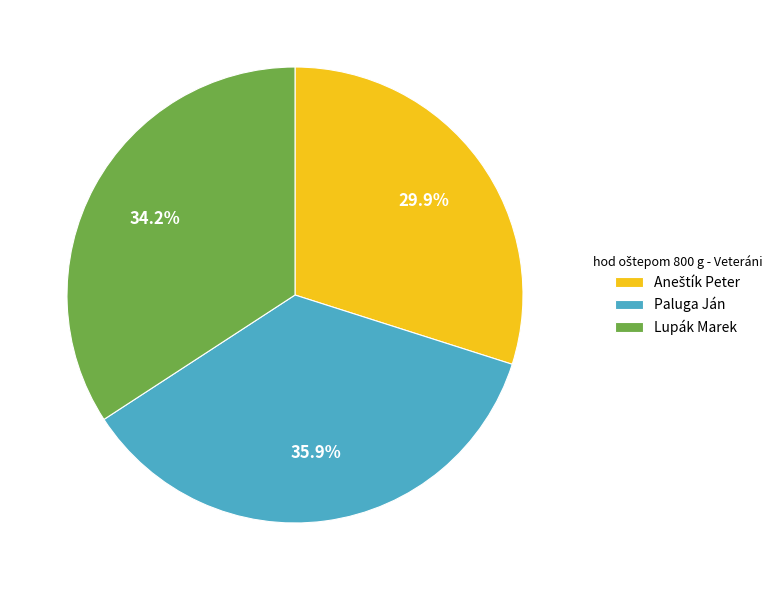

The Paluga Ján slice represents 27% of the pie. True or false?

False